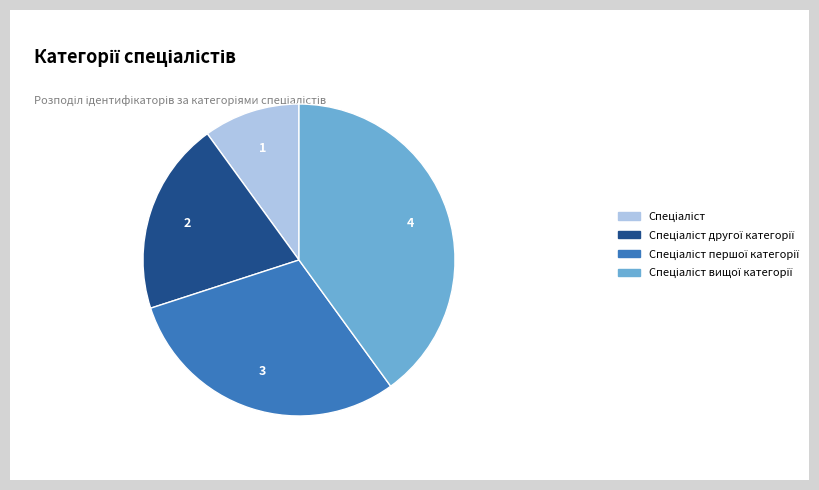

Is there a majority slice in this chart?

No